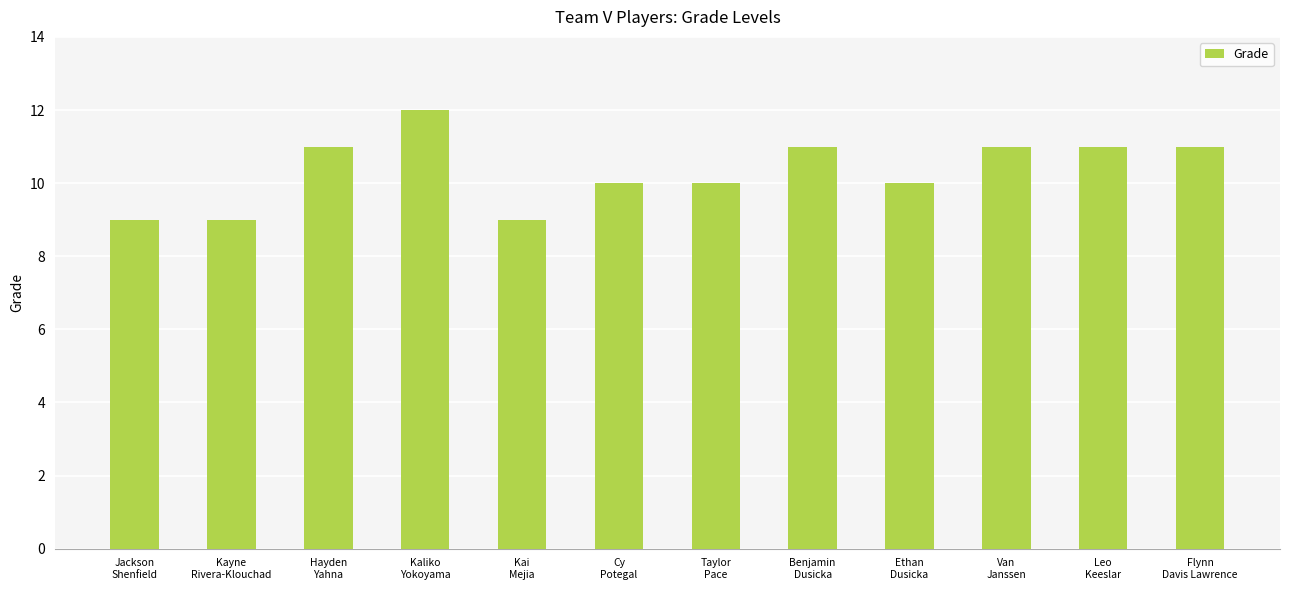

Reading left to right, extract all data points from this chart.

Jackson
Shenfield=9	Kayne
Rivera-Klouchad=9	Hayden
Yahna=11	Kaliko
Yokoyama=12	Kai
Mejia=9	Cy
Potegal=10	Taylor
Pace=10	Benjamin
Dusicka=11	Ethan
Dusicka=10	Van
Janssen=11	Leo
Keeslar=11	Flynn
Davis Lawrence=11